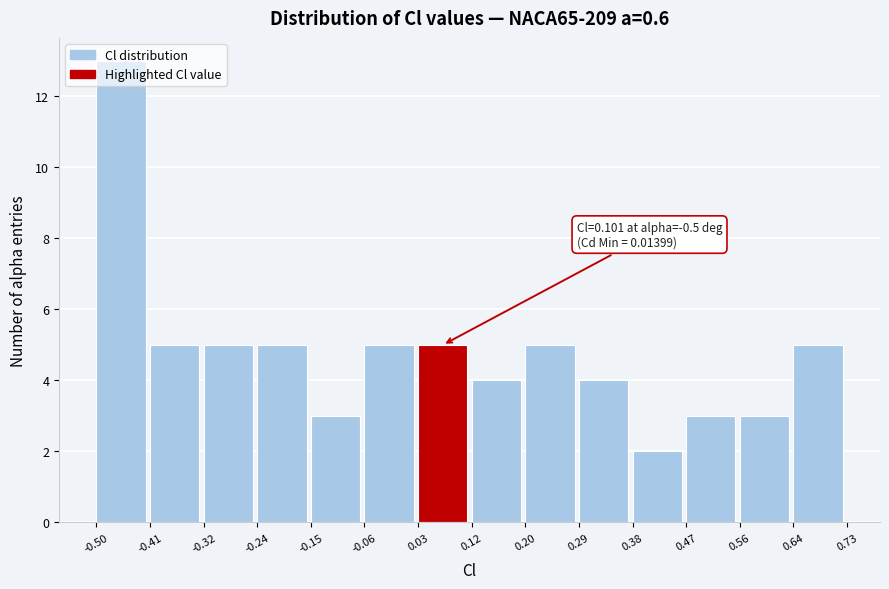

Which range on the x-axis has the tallest bar?

-0.50 to -0.41